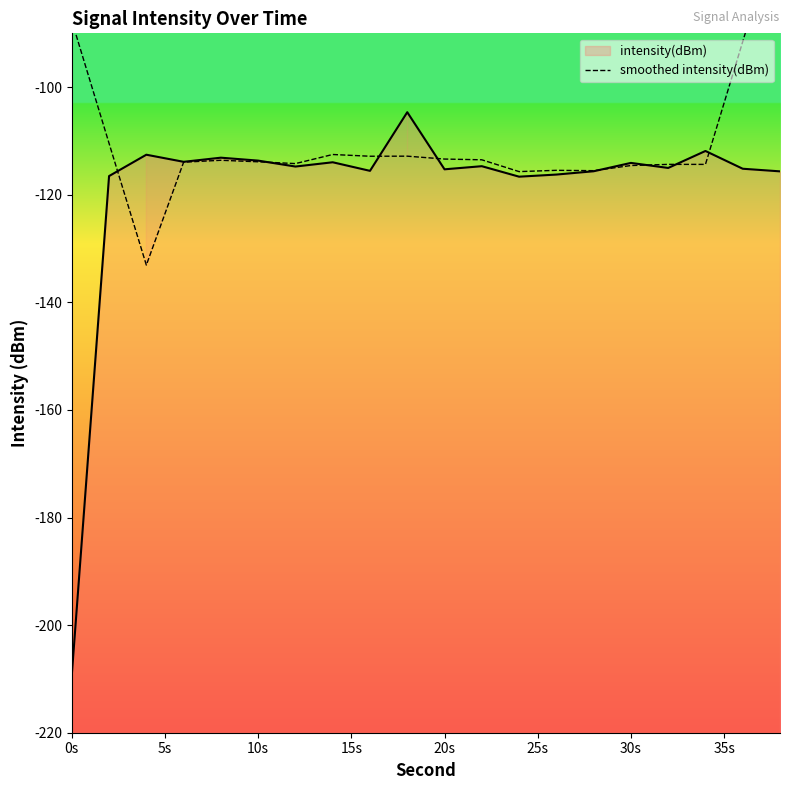

What is the value of the 14th point from the left?

-115.5